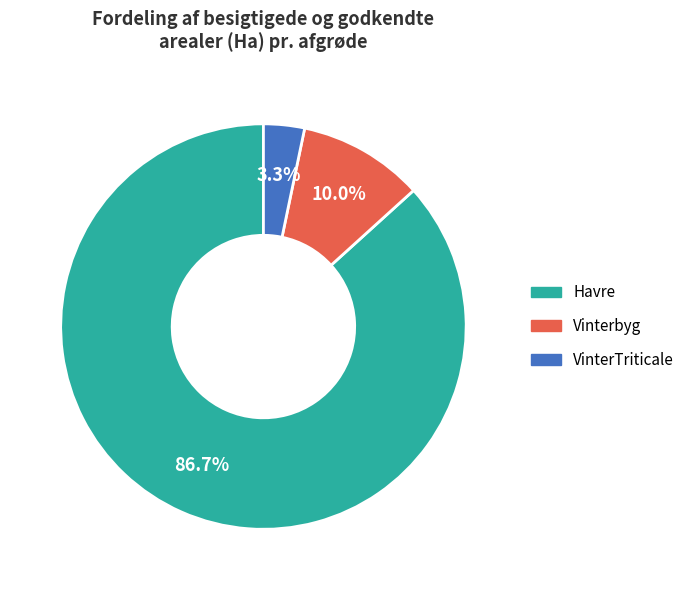

Is there a majority slice in this chart?

Yes